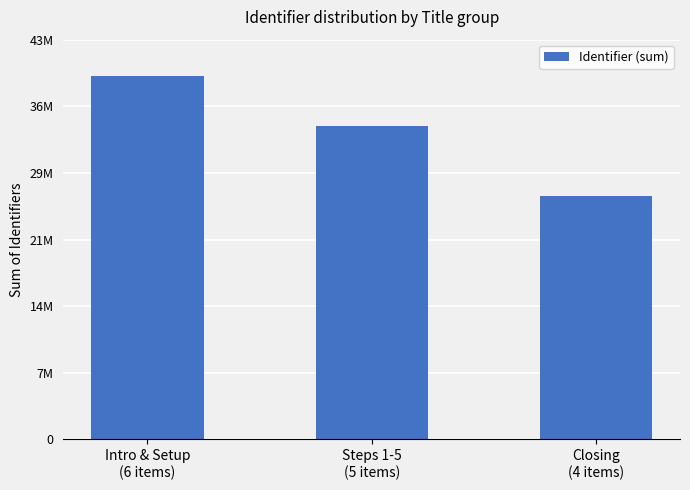

What is the difference between the values at Closing
(4 items) and Intro & Setup
(6 items)?

13160382